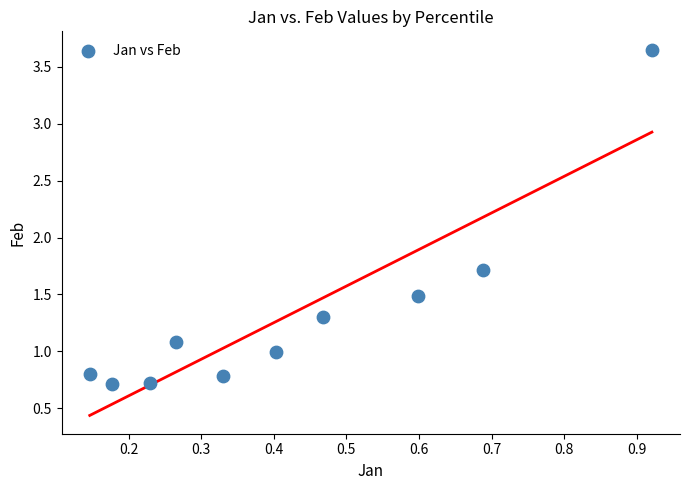

What is the average Y value?

1.3